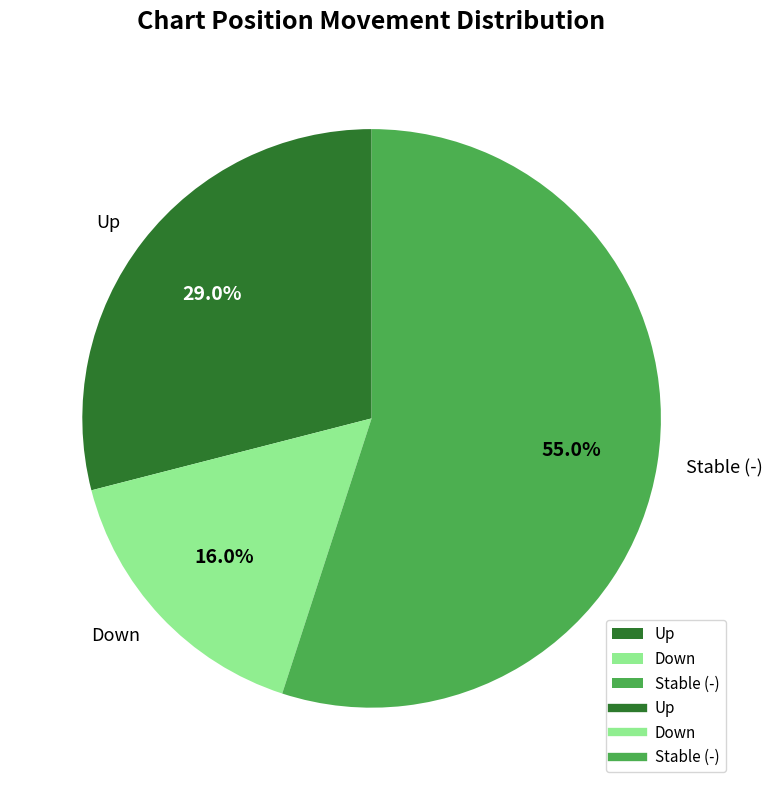

What is the ratio of the value at Down to the value at Up?

0.6